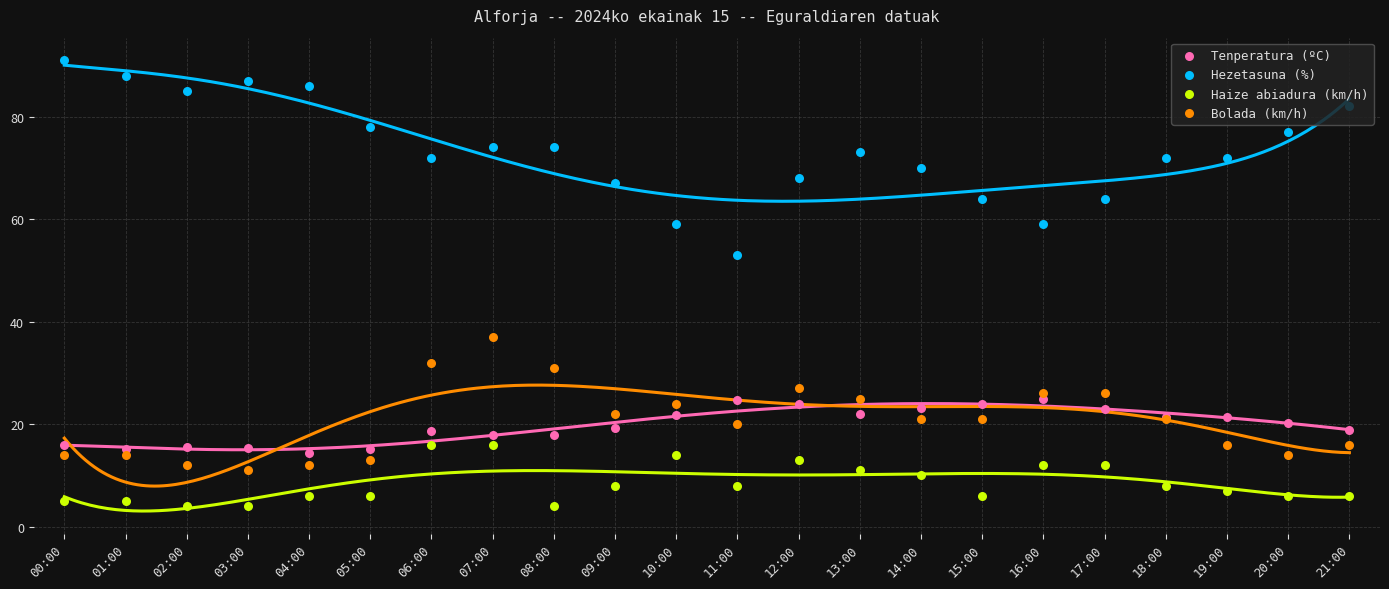

At how many categories does at least one series exceed 32?

22